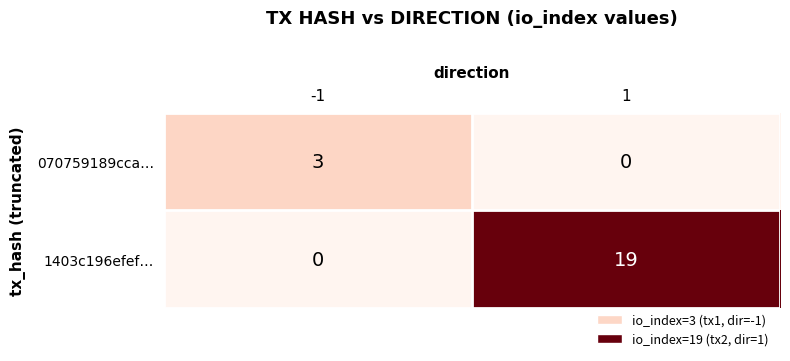

Reading left to right, what are all the values shown in this chart?

070759189cca…: -1=3	1=0
1403c196efef…: -1=0	1=19